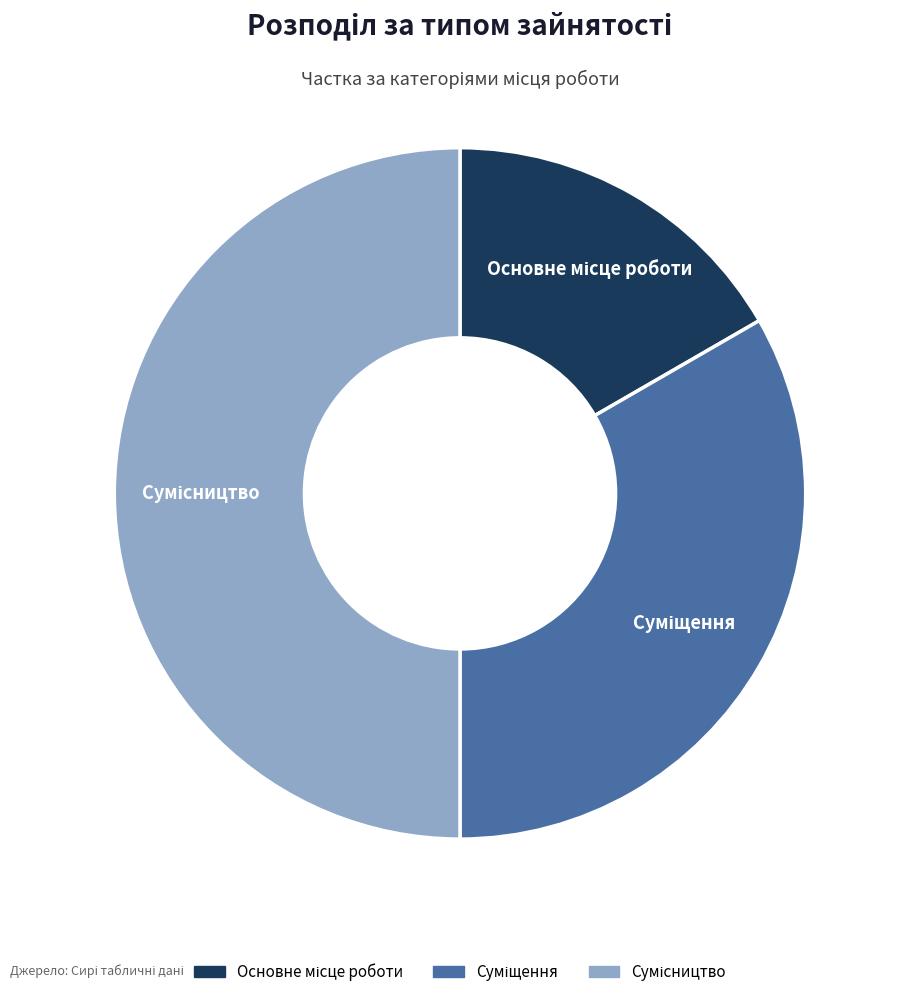

What percentage is the Сумісництво slice, to the nearest percent?

50%